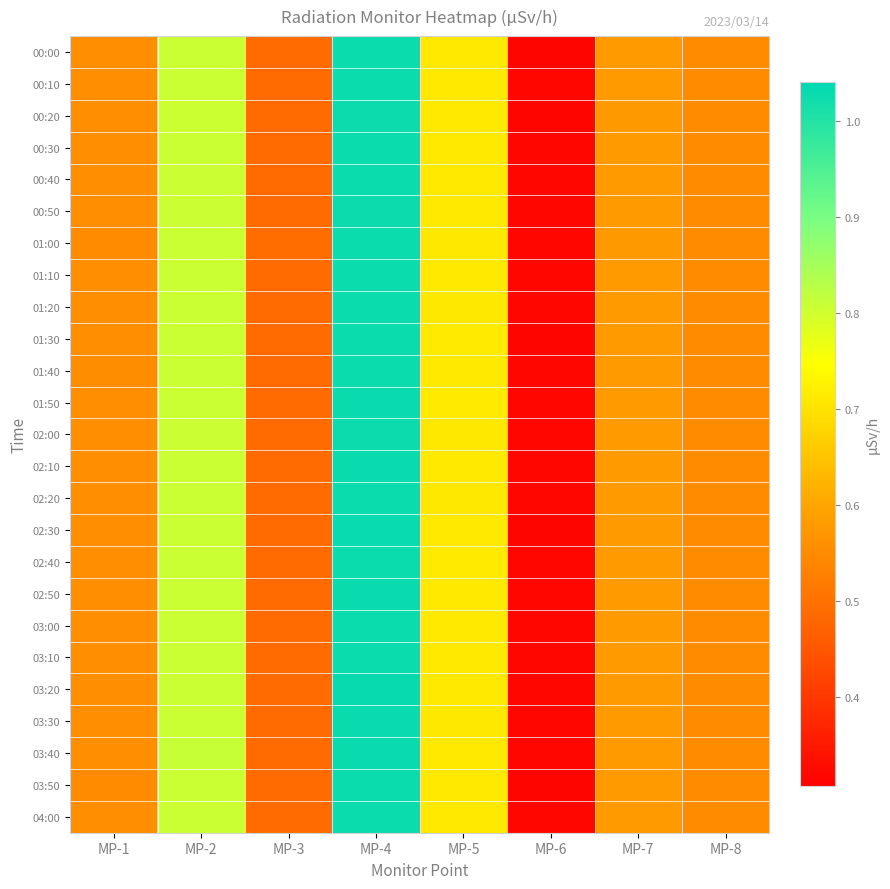

Reading left to right, extract all data points from this chart.

00:00: MP-1=0.6	MP-2=0.8	MP-3=0.5	MP-4=1.0	MP-5=0.7	MP-6=0.3	MP-7=0.6	MP-8=0.6
00:10: MP-1=0.6	MP-2=0.8	MP-3=0.5	MP-4=1.0	MP-5=0.7	MP-6=0.3	MP-7=0.6	MP-8=0.5
00:20: MP-1=0.6	MP-2=0.8	MP-3=0.5	MP-4=1.0	MP-5=0.7	MP-6=0.3	MP-7=0.6	MP-8=0.5
00:30: MP-1=0.6	MP-2=0.8	MP-3=0.5	MP-4=1.0	MP-5=0.7	MP-6=0.3	MP-7=0.6	MP-8=0.6
00:40: MP-1=0.6	MP-2=0.8	MP-3=0.5	MP-4=1.0	MP-5=0.7	MP-6=0.3	MP-7=0.6	MP-8=0.6
00:50: MP-1=0.6	MP-2=0.8	MP-3=0.5	MP-4=1.0	MP-5=0.7	MP-6=0.3	MP-7=0.6	MP-8=0.6
01:00: MP-1=0.6	MP-2=0.8	MP-3=0.5	MP-4=1.0	MP-5=0.7	MP-6=0.3	MP-7=0.6	MP-8=0.5
01:10: MP-1=0.6	MP-2=0.8	MP-3=0.5	MP-4=1.0	MP-5=0.7	MP-6=0.3	MP-7=0.6	MP-8=0.5
01:20: MP-1=0.6	MP-2=0.8	MP-3=0.5	MP-4=1.0	MP-5=0.7	MP-6=0.3	MP-7=0.6	MP-8=0.6
01:30: MP-1=0.6	MP-2=0.8	MP-3=0.5	MP-4=1.0	MP-5=0.7	MP-6=0.3	MP-7=0.6	MP-8=0.6
01:40: MP-1=0.6	MP-2=0.8	MP-3=0.5	MP-4=1.0	MP-5=0.7	MP-6=0.3	MP-7=0.6	MP-8=0.5
01:50: MP-1=0.6	MP-2=0.8	MP-3=0.5	MP-4=1.0	MP-5=0.7	MP-6=0.3	MP-7=0.6	MP-8=0.6
02:00: MP-1=0.6	MP-2=0.8	MP-3=0.5	MP-4=1.0	MP-5=0.7	MP-6=0.3	MP-7=0.6	MP-8=0.6
02:10: MP-1=0.6	MP-2=0.8	MP-3=0.5	MP-4=1.0	MP-5=0.7	MP-6=0.3	MP-7=0.6	MP-8=0.5
02:20: MP-1=0.6	MP-2=0.8	MP-3=0.5	MP-4=1.0	MP-5=0.7	MP-6=0.3	MP-7=0.6	MP-8=0.5
02:30: MP-1=0.6	MP-2=0.8	MP-3=0.5	MP-4=1.0	MP-5=0.7	MP-6=0.3	MP-7=0.6	MP-8=0.6
02:40: MP-1=0.6	MP-2=0.8	MP-3=0.5	MP-4=1.0	MP-5=0.7	MP-6=0.3	MP-7=0.6	MP-8=0.6
02:50: MP-1=0.6	MP-2=0.8	MP-3=0.5	MP-4=1.0	MP-5=0.7	MP-6=0.3	MP-7=0.6	MP-8=0.6
03:00: MP-1=0.6	MP-2=0.8	MP-3=0.5	MP-4=1.0	MP-5=0.7	MP-6=0.3	MP-7=0.6	MP-8=0.5
03:10: MP-1=0.6	MP-2=0.8	MP-3=0.5	MP-4=1.0	MP-5=0.7	MP-6=0.3	MP-7=0.6	MP-8=0.5
03:20: MP-1=0.6	MP-2=0.8	MP-3=0.5	MP-4=1.0	MP-5=0.7	MP-6=0.3	MP-7=0.6	MP-8=0.6
03:30: MP-1=0.6	MP-2=0.8	MP-3=0.5	MP-4=1.0	MP-5=0.7	MP-6=0.3	MP-7=0.6	MP-8=0.6
03:40: MP-1=0.6	MP-2=0.8	MP-3=0.5	MP-4=1.0	MP-5=0.7	MP-6=0.3	MP-7=0.6	MP-8=0.6
03:50: MP-1=0.6	MP-2=0.8	MP-3=0.5	MP-4=1.0	MP-5=0.7	MP-6=0.3	MP-7=0.6	MP-8=0.6
04:00: MP-1=0.6	MP-2=0.8	MP-3=0.5	MP-4=1.0	MP-5=0.7	MP-6=0.3	MP-7=0.6	MP-8=0.6